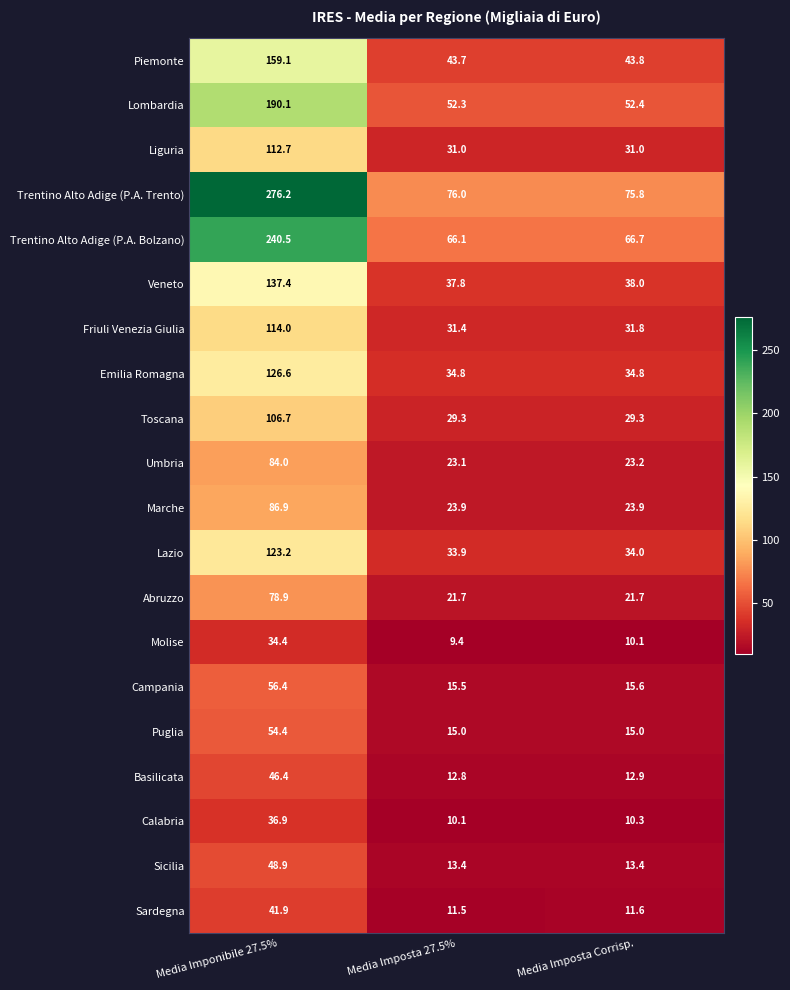

Between Media Imponibile 27.5% and Media Imposta 27.5%, which series saw the biggest shift?

Trentino Alto Adige (P.A. Trento)